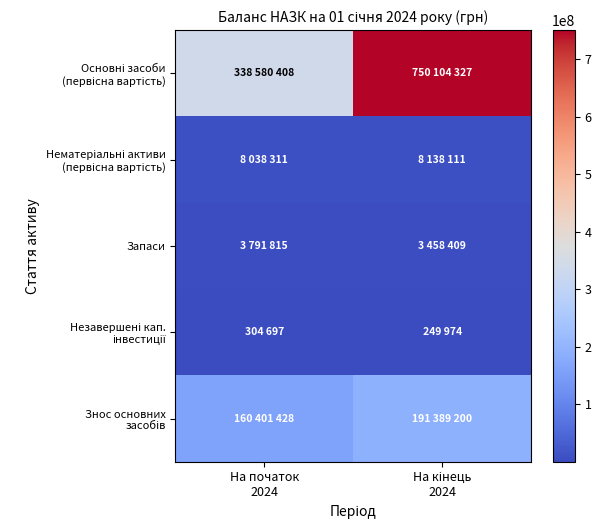

List the series in order of their peak value, highest first.

Основні засоби (первісна вартість), Знос основних засобів, Нематеріальні активи (первісна вартість), Запаси, Незавершені кап. інвестиції